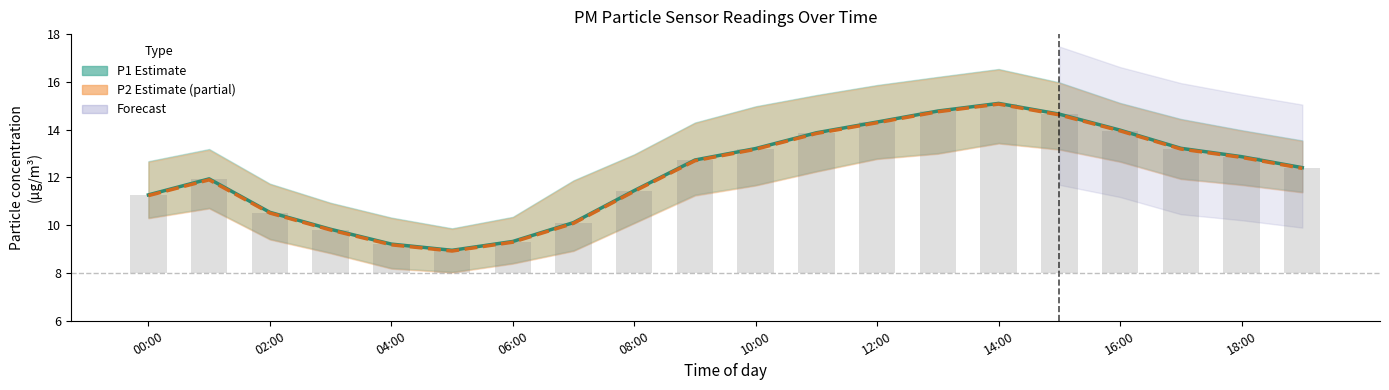

Does the chart contain any negative values?

No